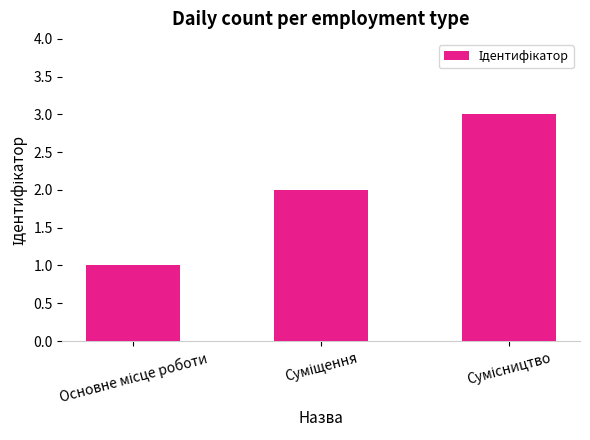

What is the greatest value displayed?

3